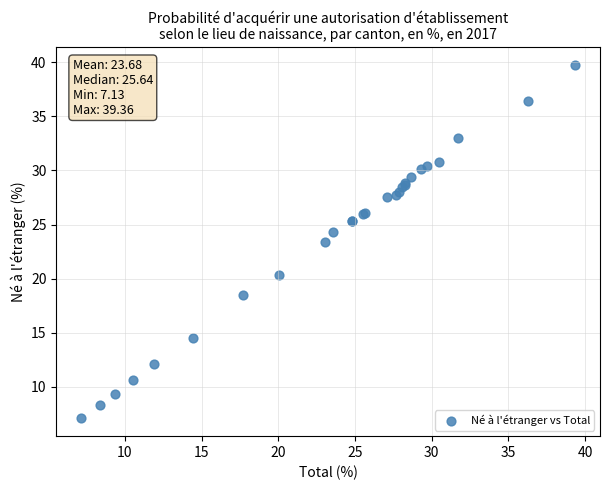

What Y value in the scatter plot is closest to 23?

23.4